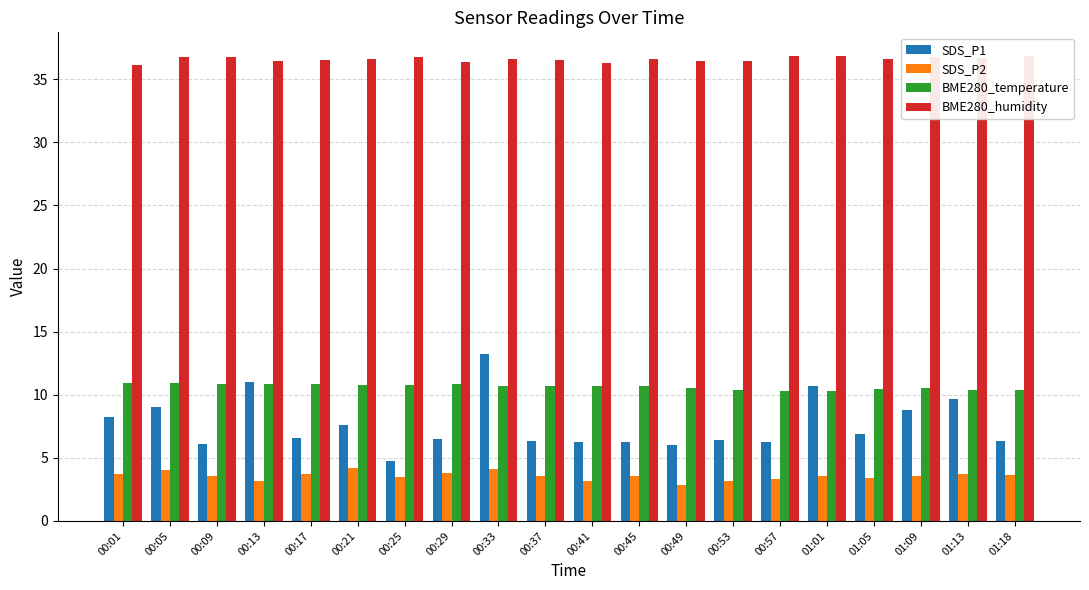

At 00:01, list the series in order from smallest to largest.

SDS_P2, SDS_P1, BME280_temperature, BME280_humidity